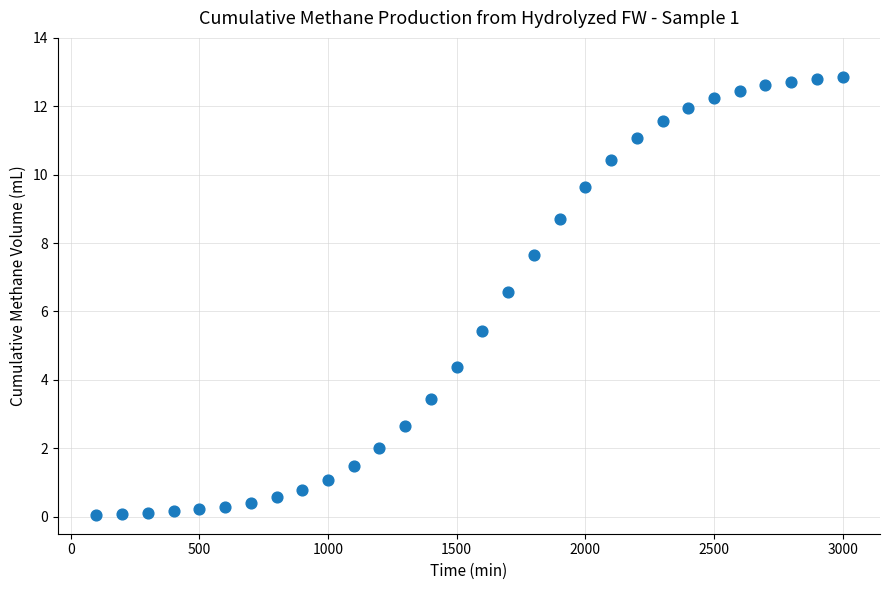

What is the range of X values (max minus min)?

2900.0